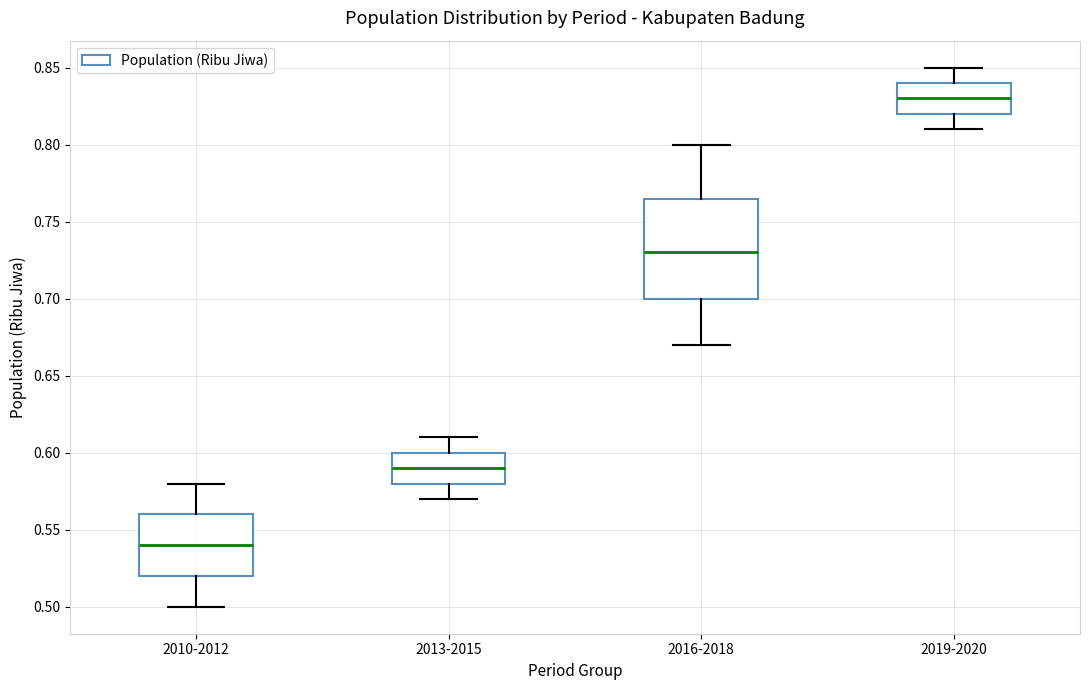

Where is the upper edge of the box for 2013-2015 on the y-axis? The values are not printed on the chart, so give them approximately, as read against the axis.

0.600